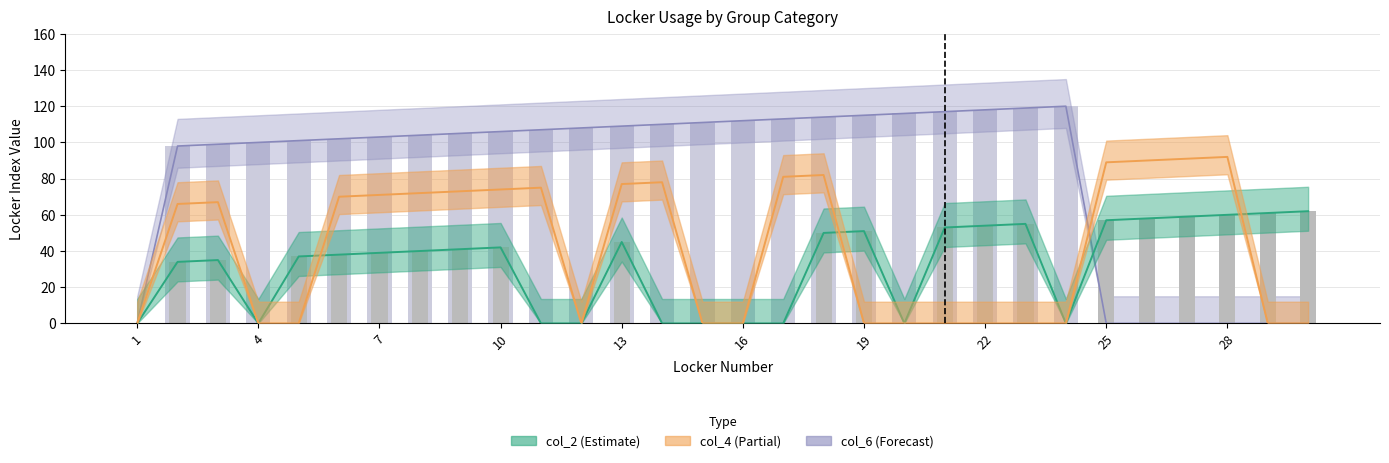

Which category has the lowest value in the col_2 series?

1